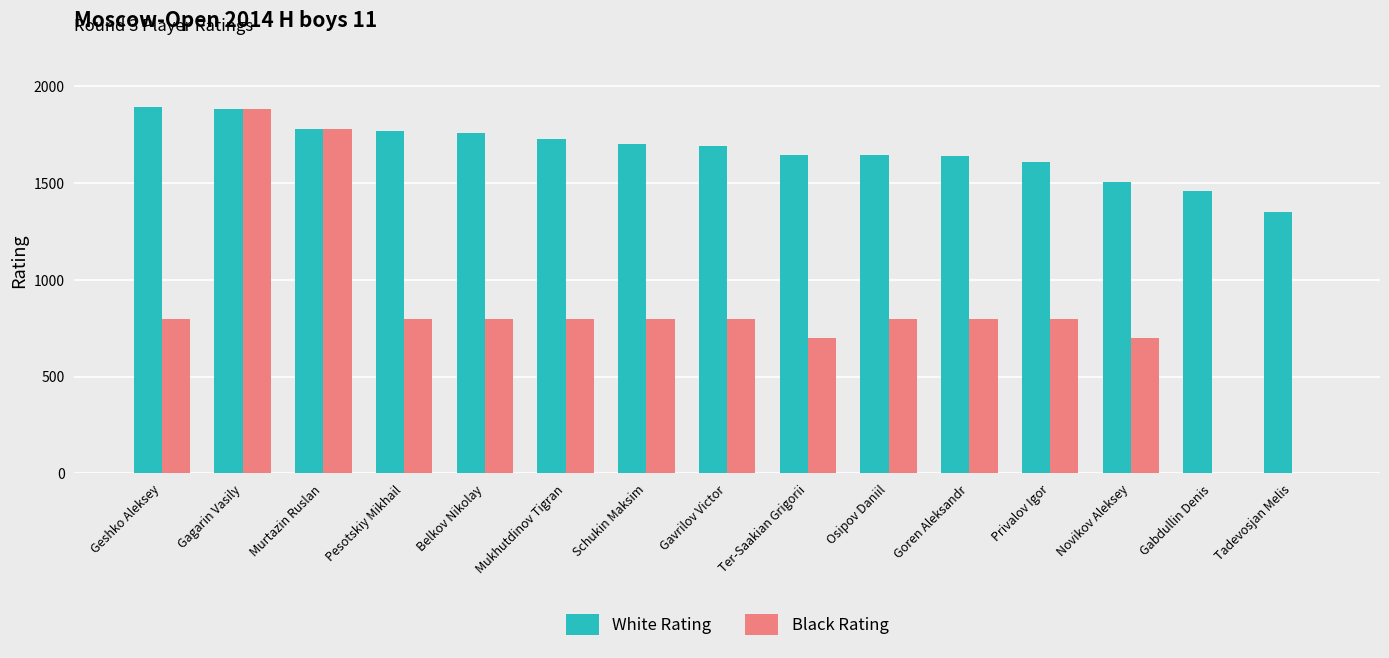

Between Privalov Igor and Novikov Aleksey, which series saw the biggest shift?

White Rating